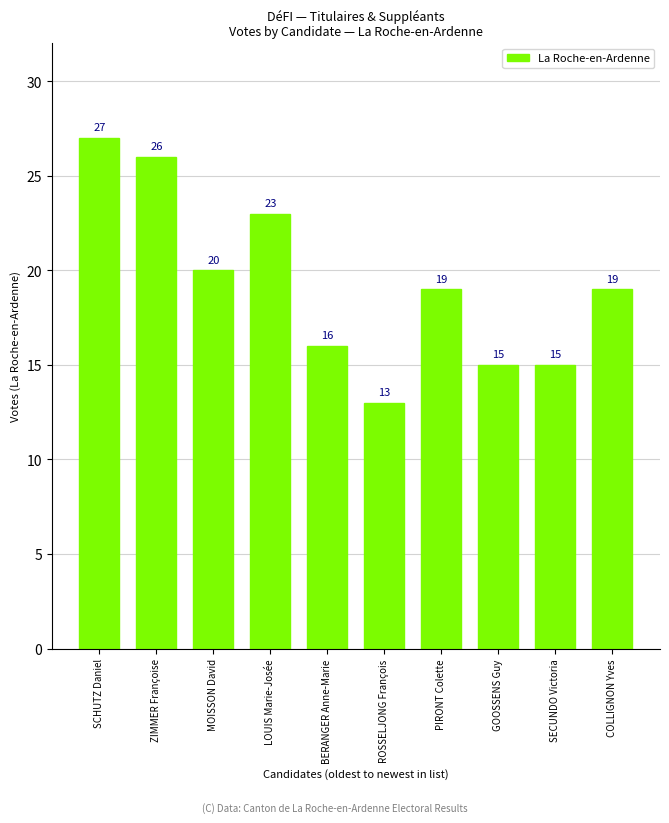

Reading left to right, what are all the values shown in this chart?

SCHUTZ Daniel=27	ZIMMER Françoise=26	MOISSON David=20	LOUIS Marie-Josée=23	BERANGER Anne-Marie=16	ROSSELJONG François=13	PIRONT Colette=19	GOOSSENS Guy=15	SECUNDO Victoria=15	COLLIGNON Yves=19